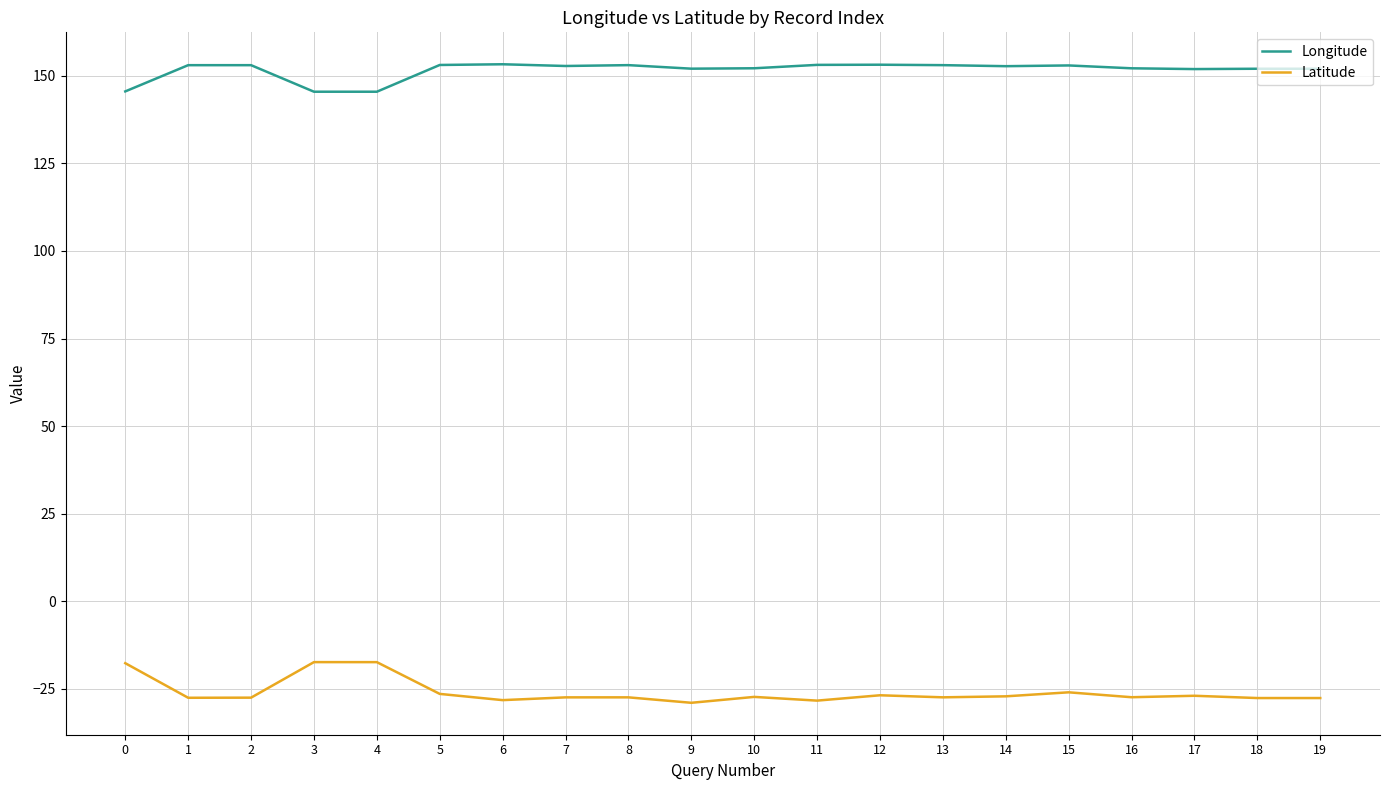

What is the smallest value displayed?

-28.9